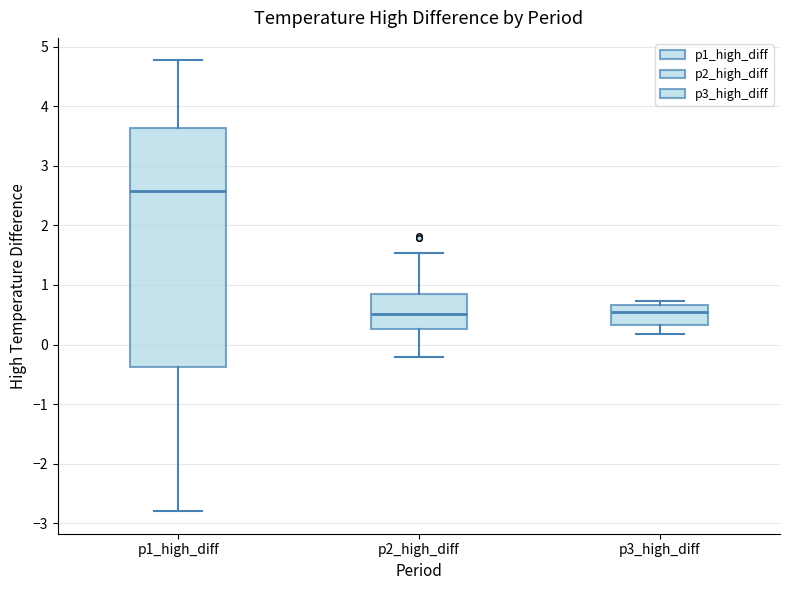

Comparing the boxes themselves (not the whiskers), which one is the tallest?

p1_high_diff